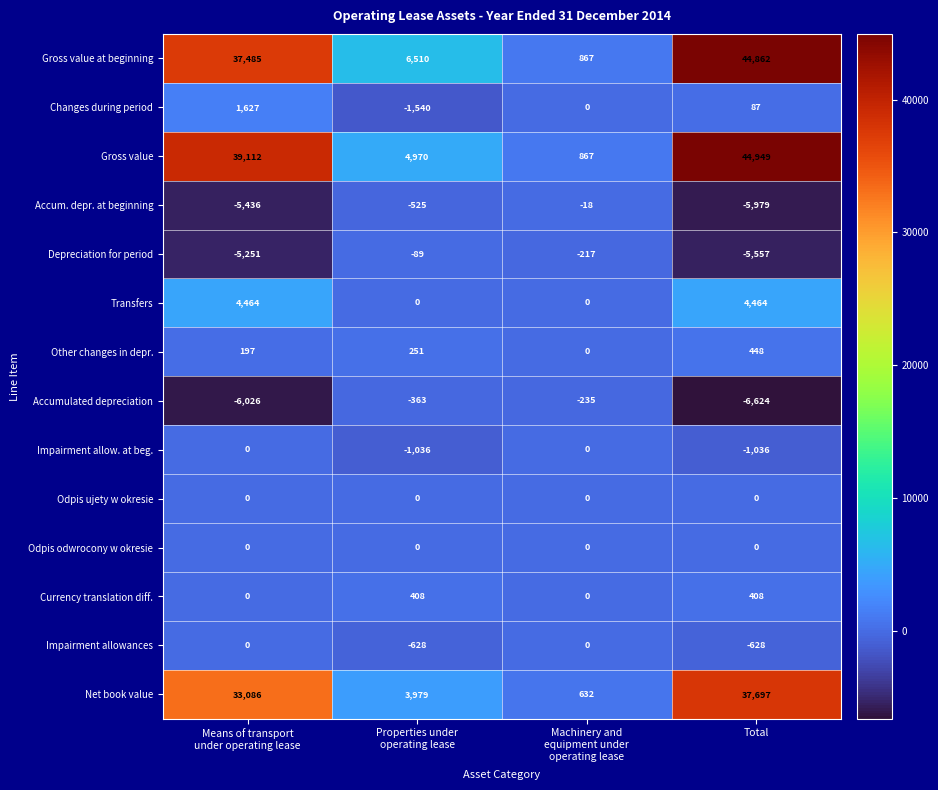

At which category is the sum across all series the highest?

Total